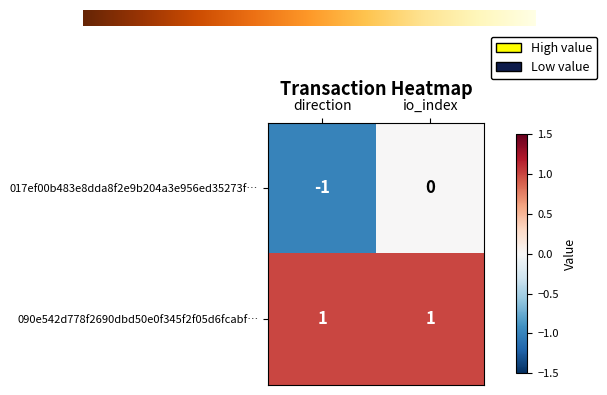

What is the maximum value shown in the chart?

1